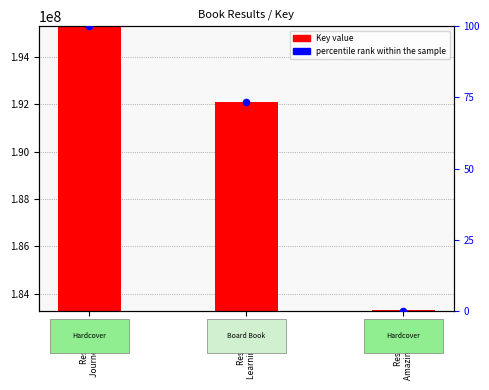

Which series has the widest spread of Y values?

Key value